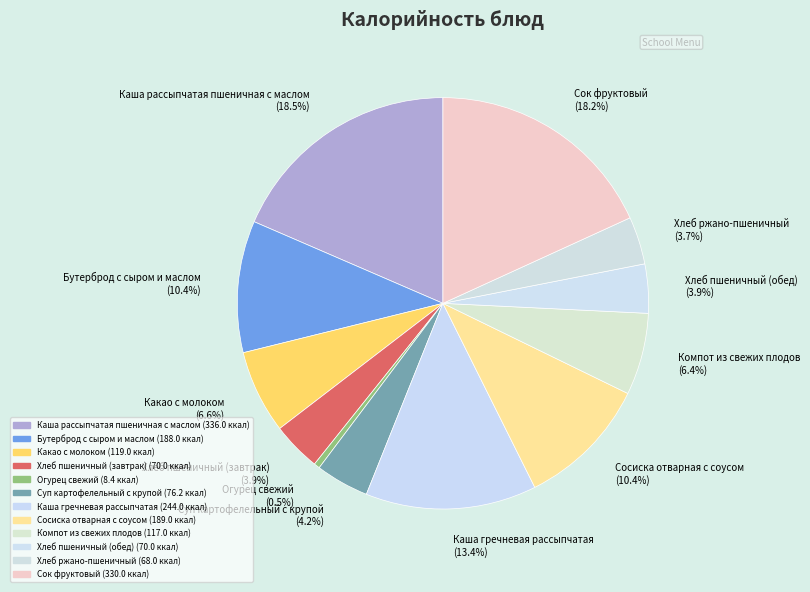

Which has a higher value, Каша рассыпчатая пшеничная с маслом or Хлеб ржано-пшеничный?

Каша рассыпчатая пшеничная с маслом